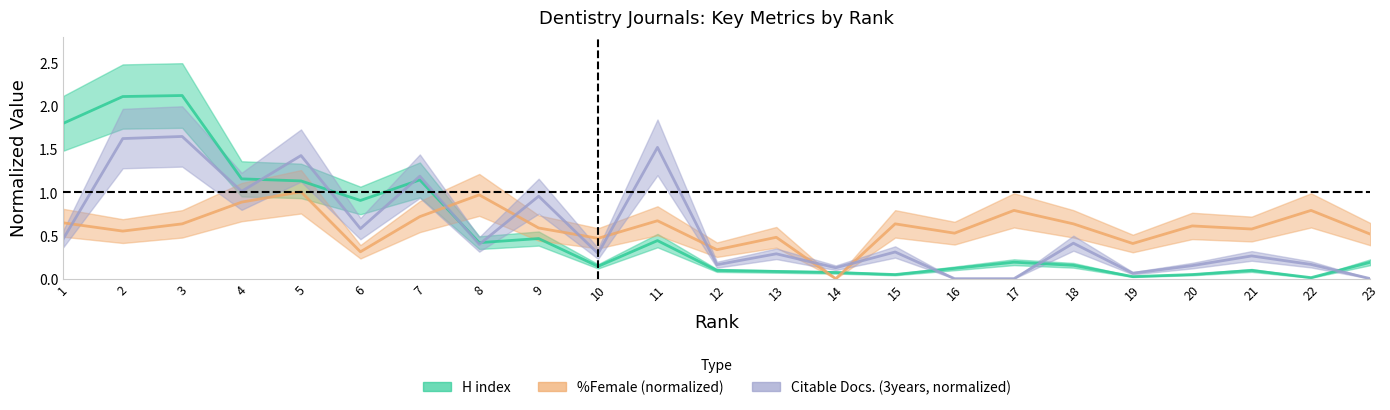

Is the value of %Female at 6 greater than the value of Citable Docs. (3years) at 7?

No